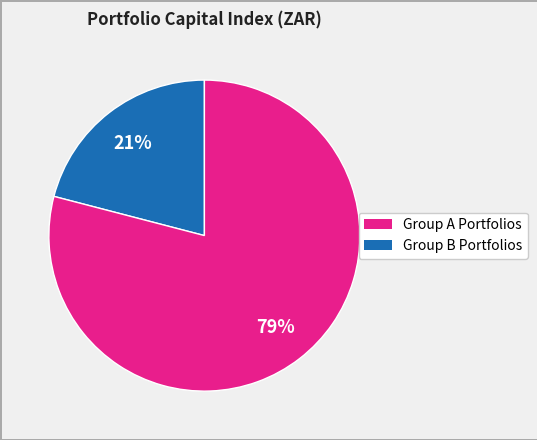

Is there any slice that represents more than half of the pie?

Yes